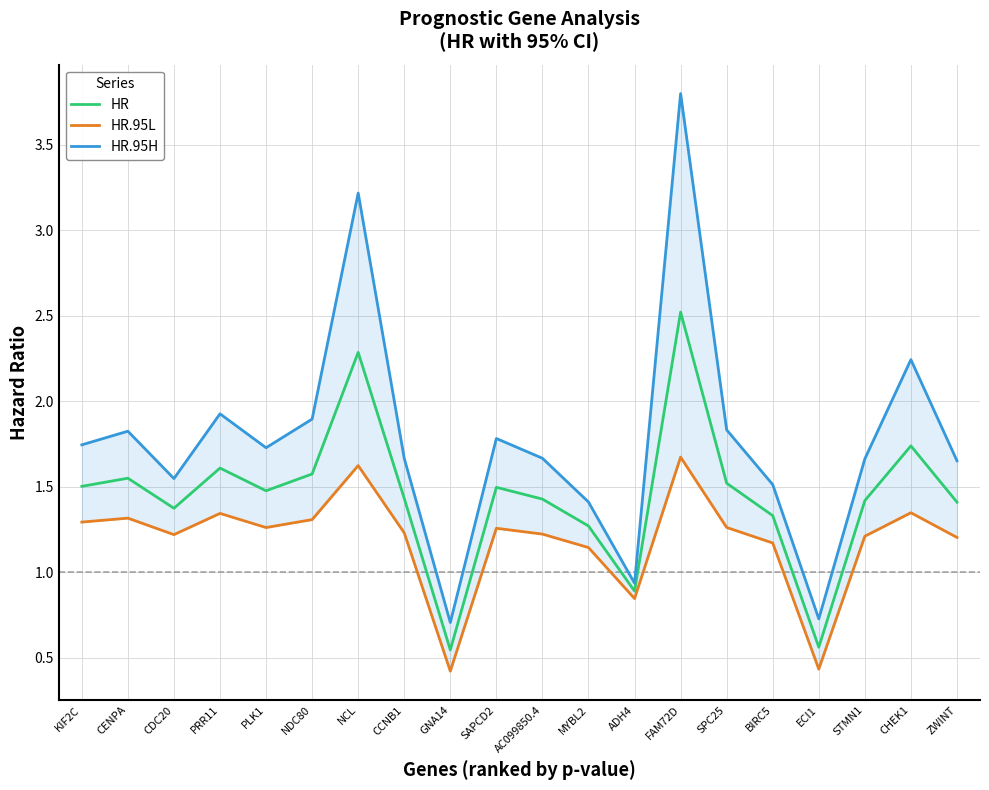

Which category has the highest value in the HR.95L series?

FAM72D